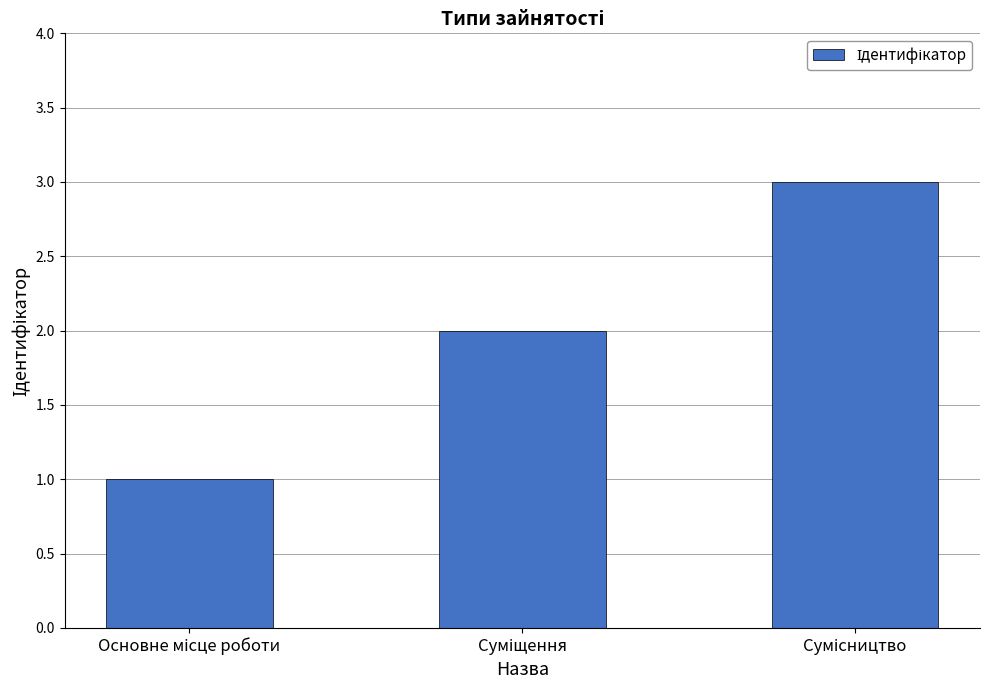

What is the sum of all values?

6